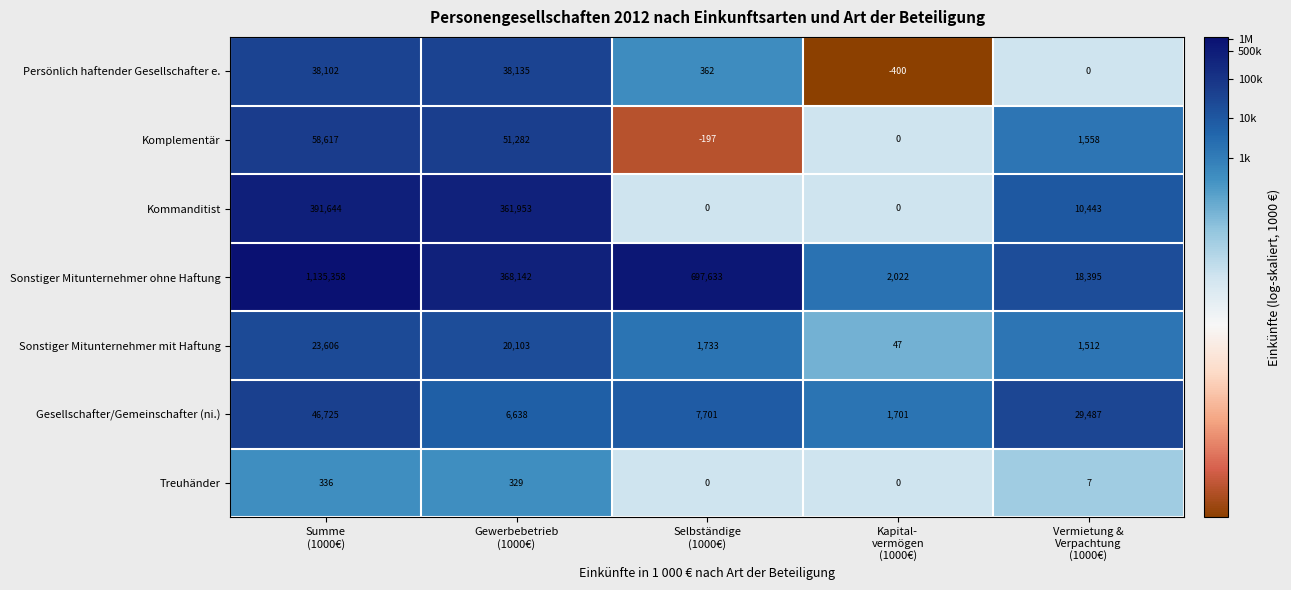

What is the difference between the maximum and minimum values in the Sonstiger Mitunternehmer mit Haftung series?

23559